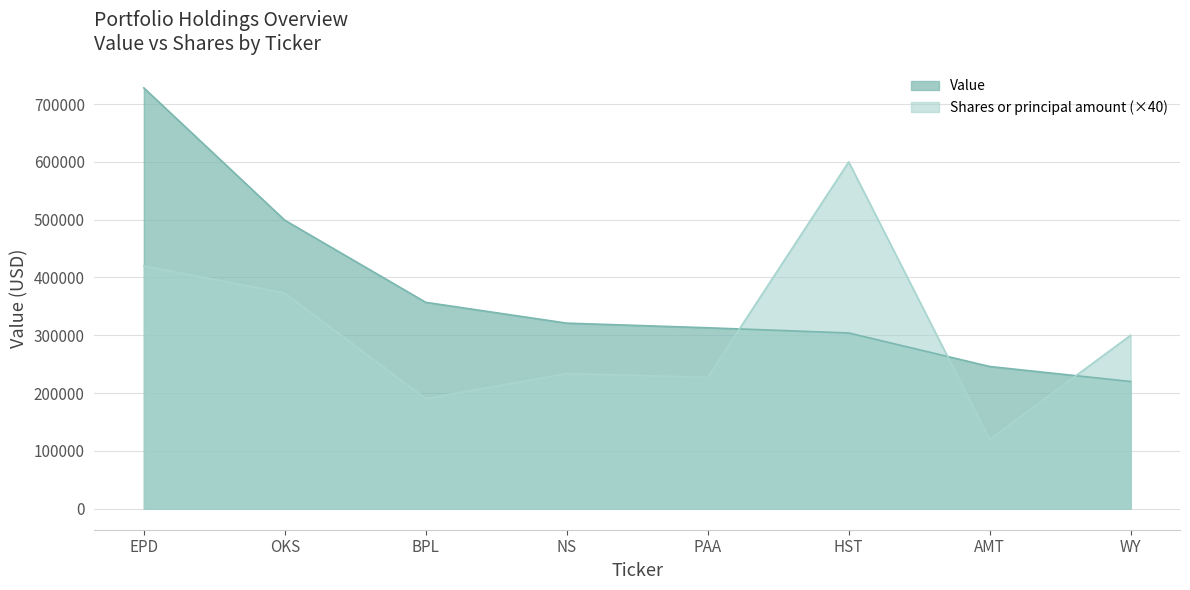

Which series has the largest total across all categories?

Value